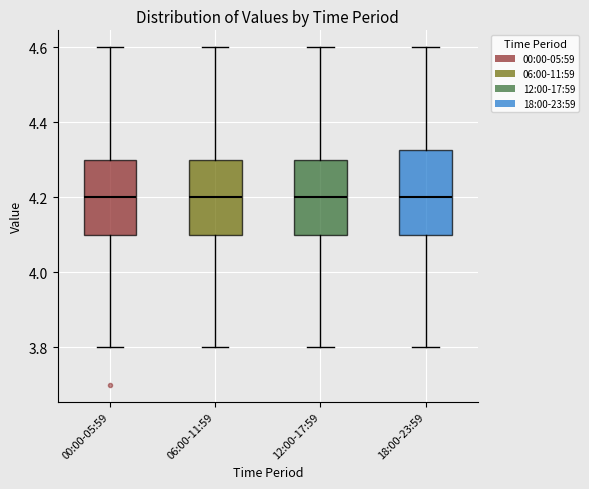

Reading left to right, read every box against the y-axis: the position of its median line, the range the box covers, and the ends of its whiskers. The values are not printed on the chart, so give them approximately, as read against the axis.

00:00-05:59: median 4.20, box 4.10 to 4.30, whiskers 3.80 to 4.60
06:00-11:59: median 4.20, box 4.10 to 4.30, whiskers 3.80 to 4.60
12:00-17:59: median 4.20, box 4.10 to 4.30, whiskers 3.80 to 4.60
18:00-23:59: median 4.20, box 4.10 to 4.32, whiskers 3.80 to 4.60